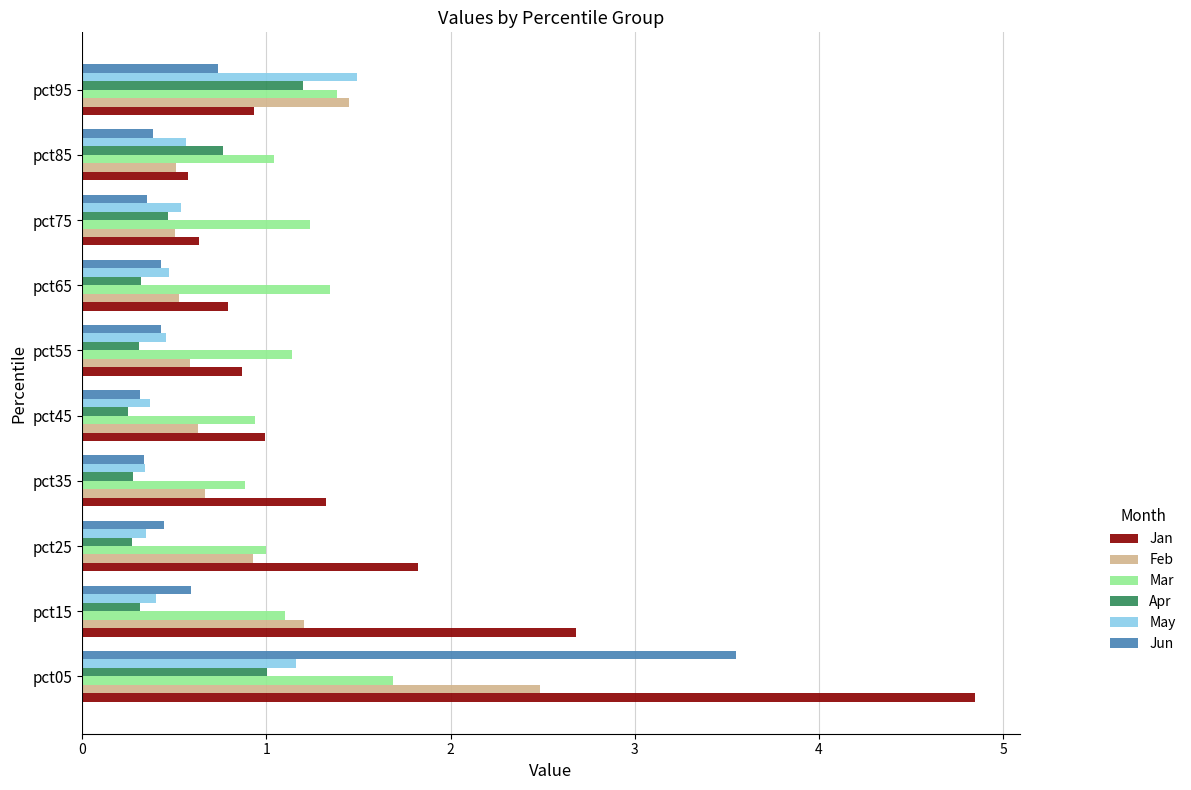

Which label corresponds to the largest value in the chart?

pct05